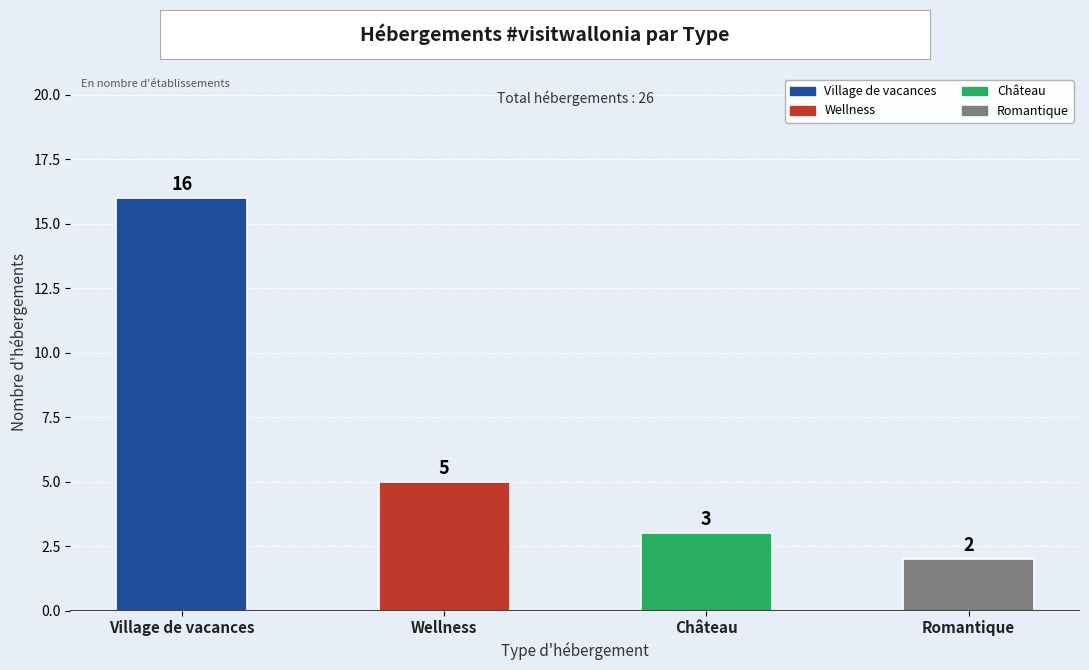

Rank the categories by value from lowest to highest.

Romantique, Château, Wellness, Village de vacances